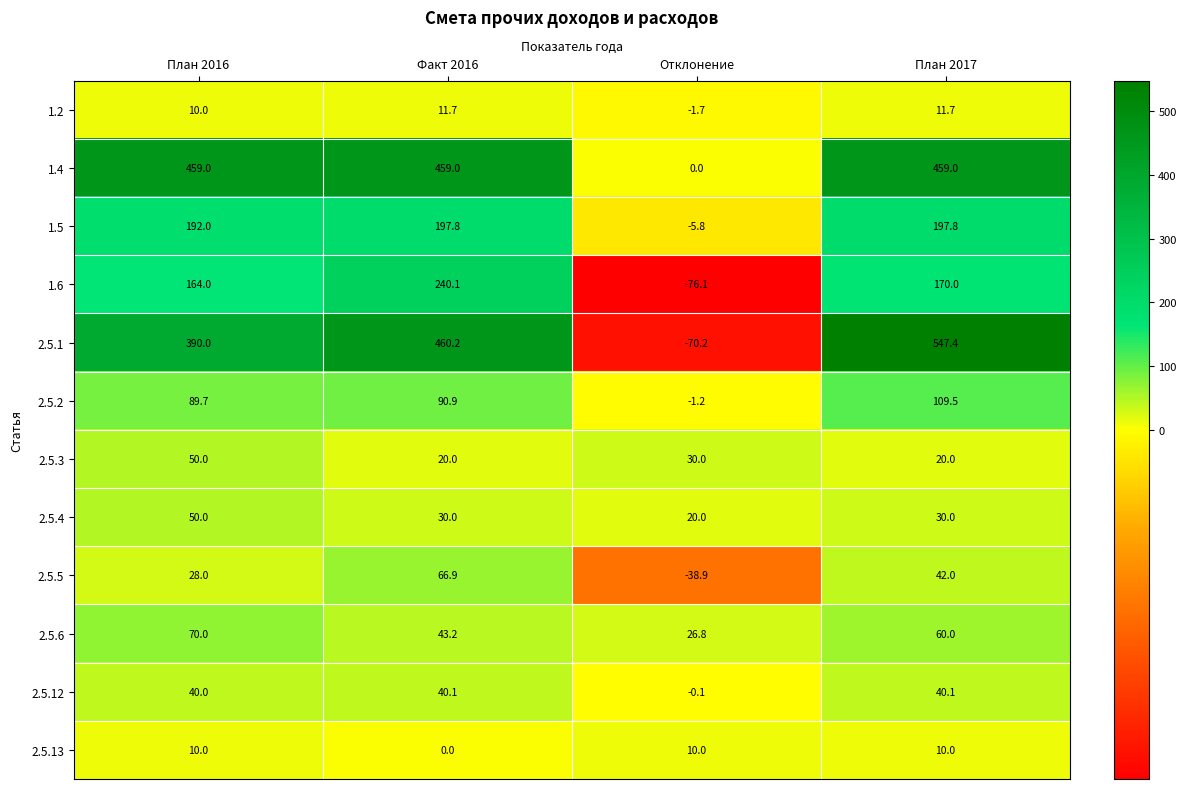

At which label is 2.5.12 closest to 20?

План 2016